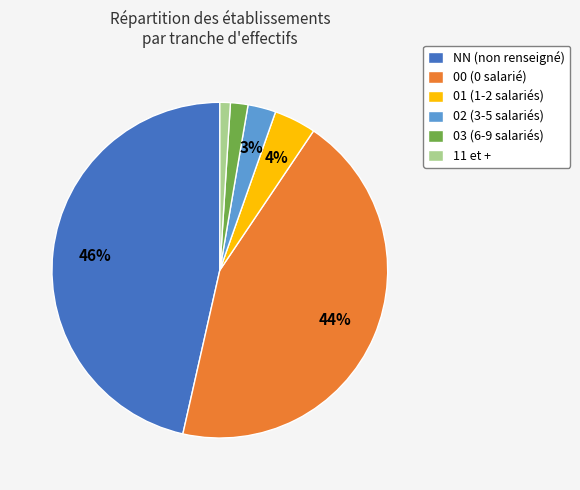

Is there any slice that represents more than half of the pie?

No